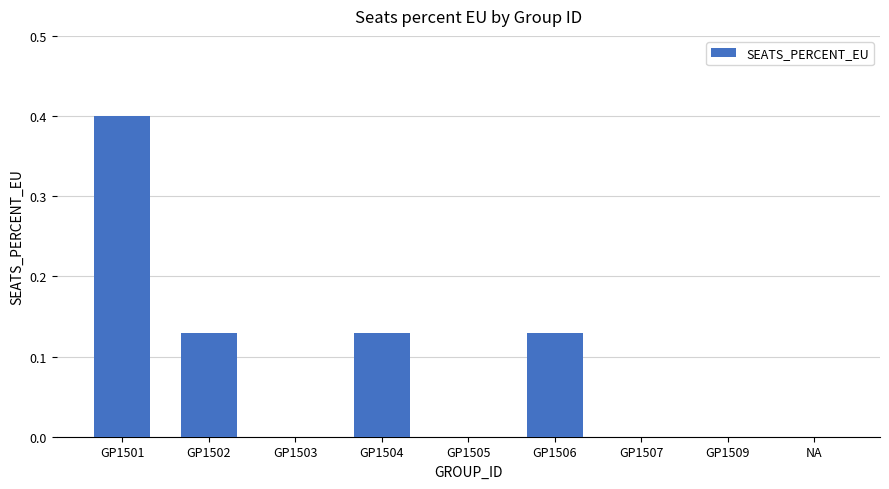

What is the maximum value shown in the chart?

0.4